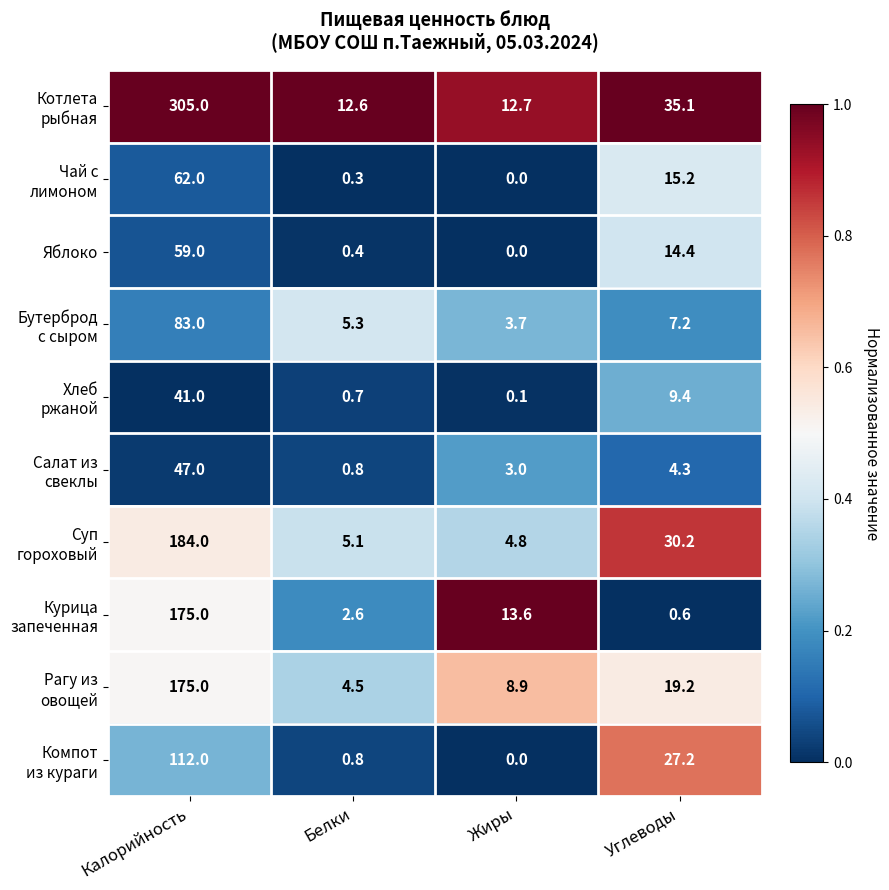

What is the spread (max minus min) of values at Белки?

12.3